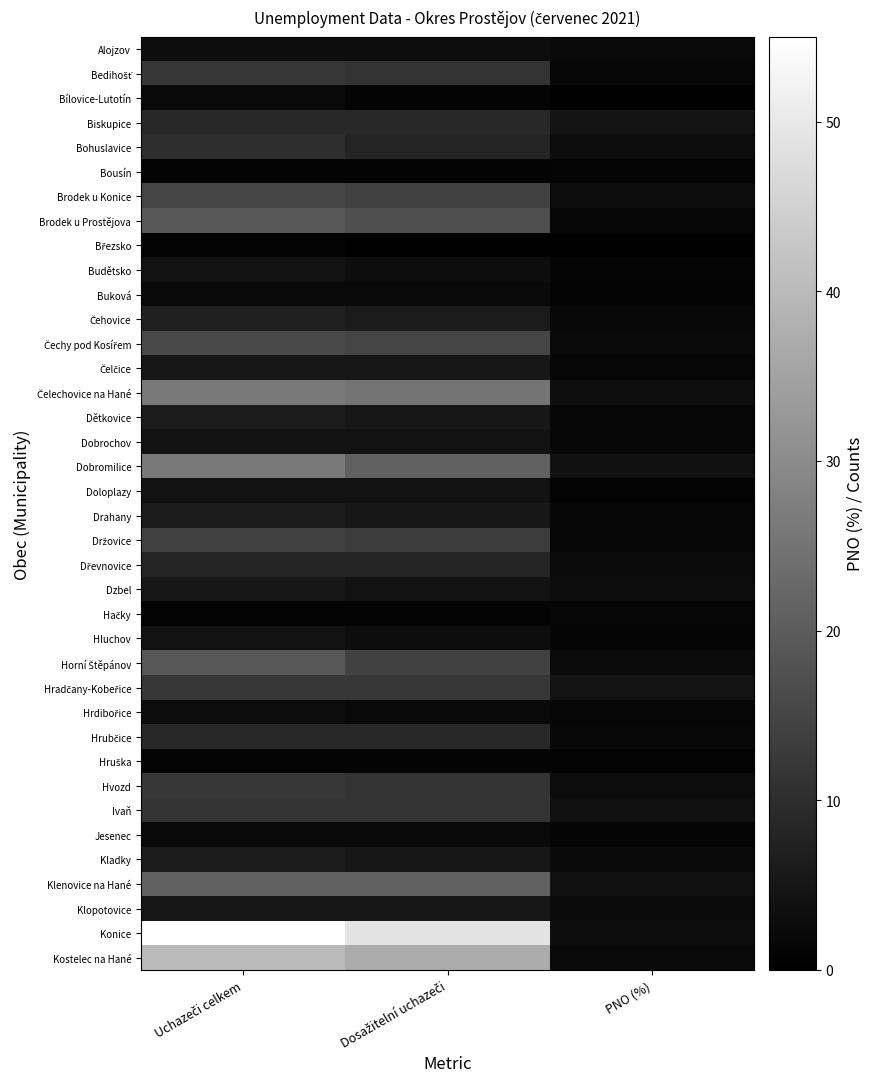

Rank the series at Dosažitelní uchazeči from lowest to highest value.

Březsko, Bílovice-Lutotín, Bousín, Hačky, Hruška, Buková, Hrdibořice, Jesenec, Alojzov, Budětsko, Hluchov, Dobrochov, Doloplazy, Dzbel, Čelčice, Dětkovice, Drahany, Kladky, Klopotovice, Čehovice, Bohuslavice, Dřevnovice, Biskupice, Hrubčice, Bedihošť, Hvozd, Ivaň, Hradčany-Kobeřice, Držovice, Brodek u Konice, Horní Štěpánov, Čechy pod Kosířem, Brodek u Prostějova, Dobromilice, Klenovice na Hané, Čelechovice na Hané, Kostelec na Hané, Konice